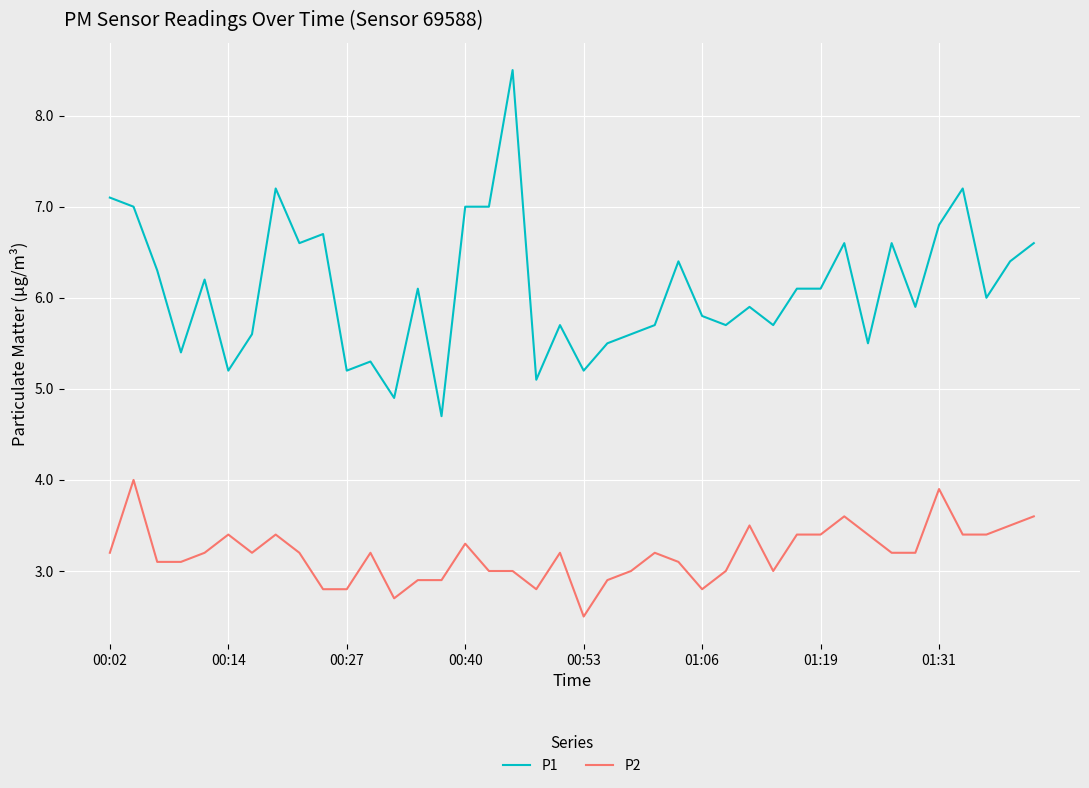

Which series has the largest total across all categories?

P1